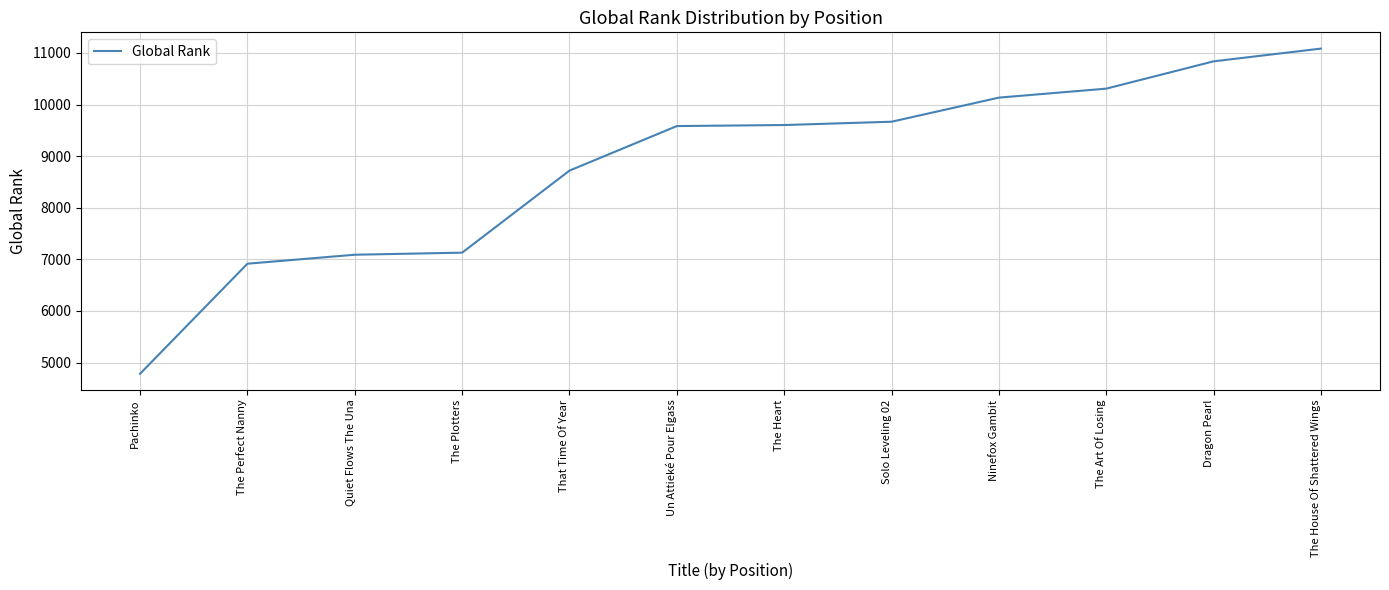

What is the ratio of the value at The House Of Shattered Wings to the value at Dragon Pearl?

1.0